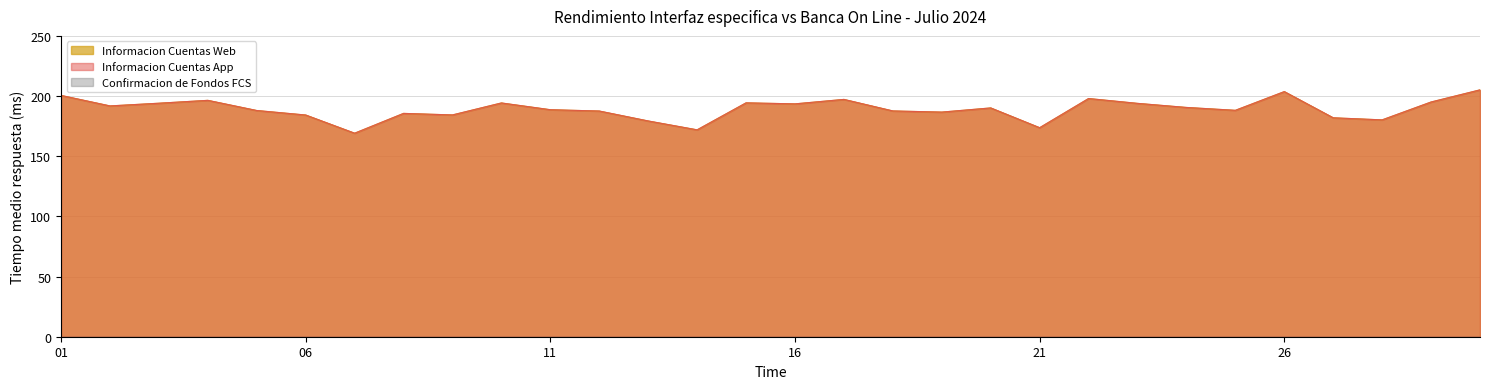

What is the difference between the second highest and minimum values in the Informacion Cuentas App series?

34.6